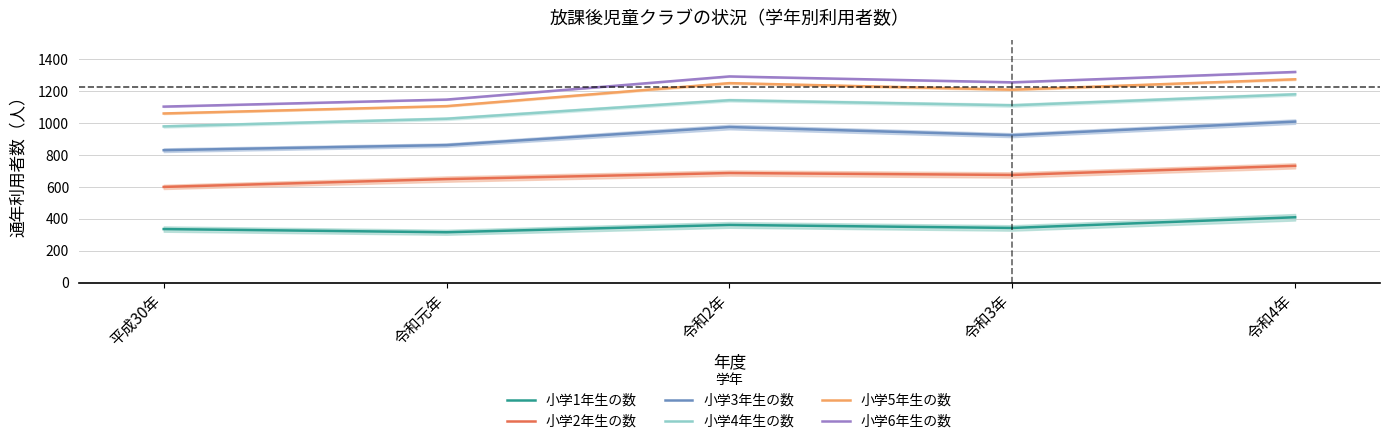

True or false: 小学5年生の数 and 小学3年生の数 intersect in this chart.

False